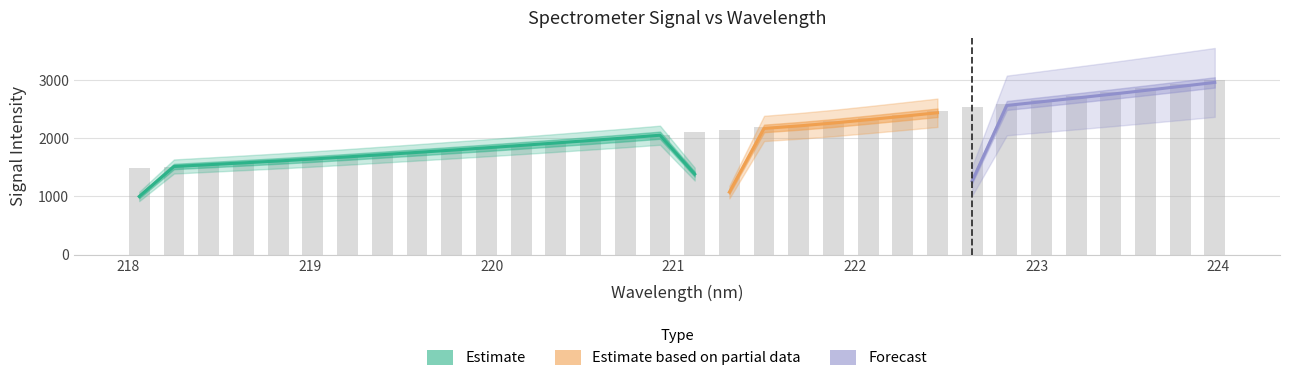

The value at 20 is 3396.7. True or false?

False